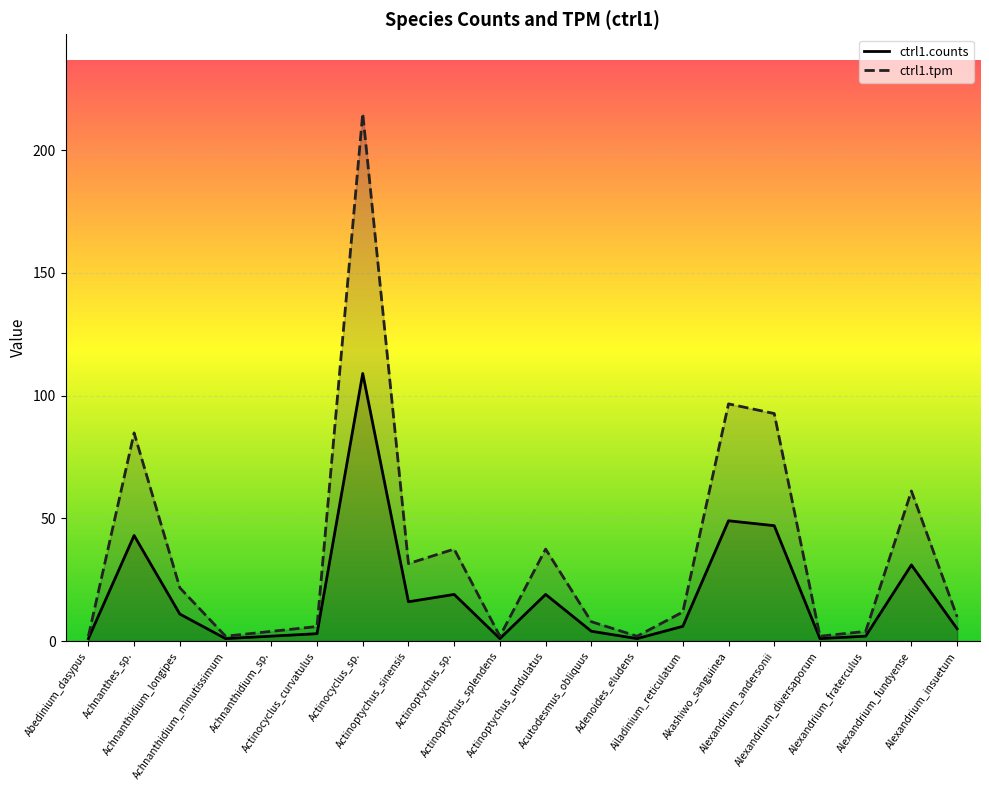

Which label corresponds to the smallest value in the chart?

Abedinium_dasypus